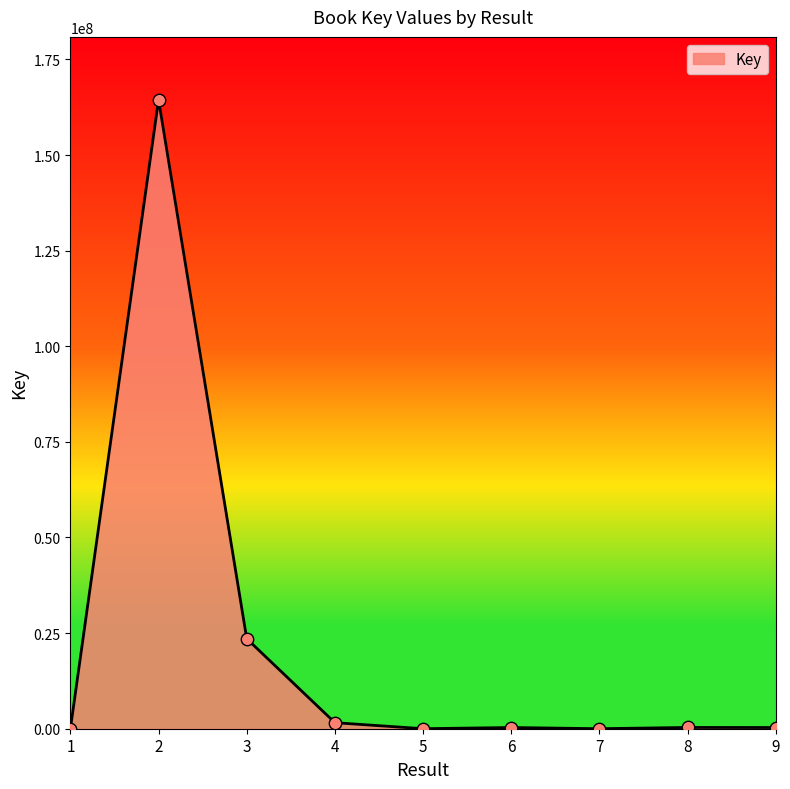

What is the difference between the maximum and minimum values?

164445716